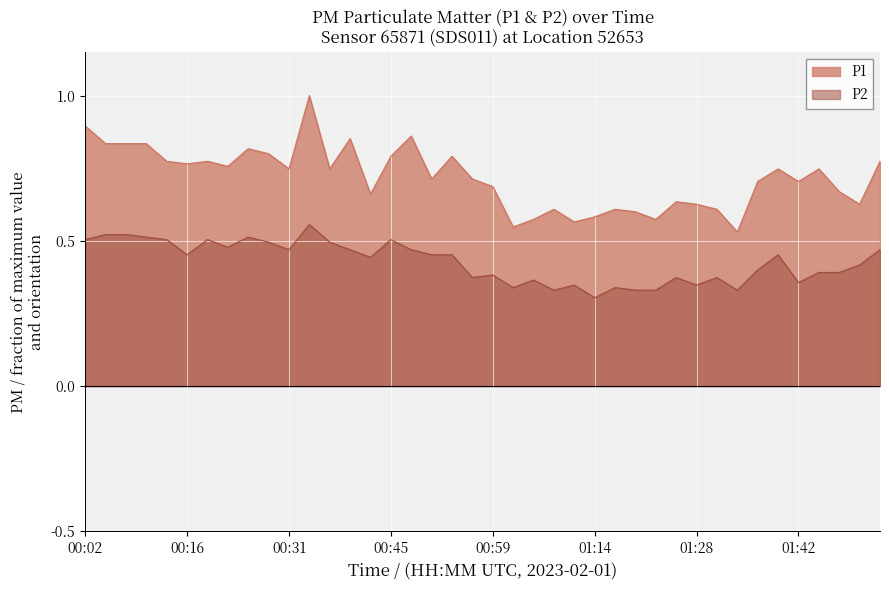

Which series has the widest spread of values?

P1